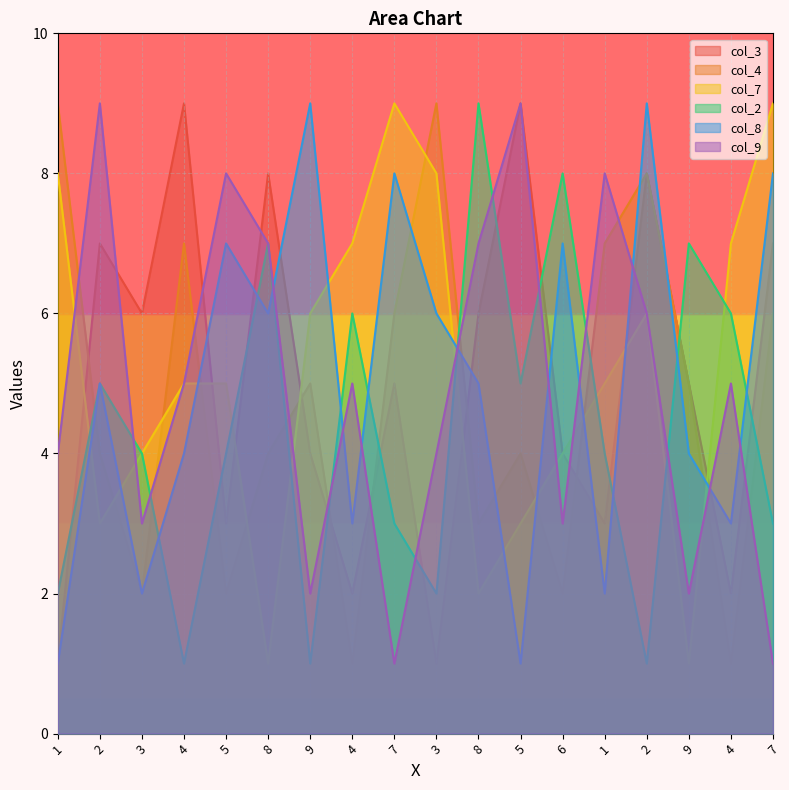

How many series are shown in this chart?

6